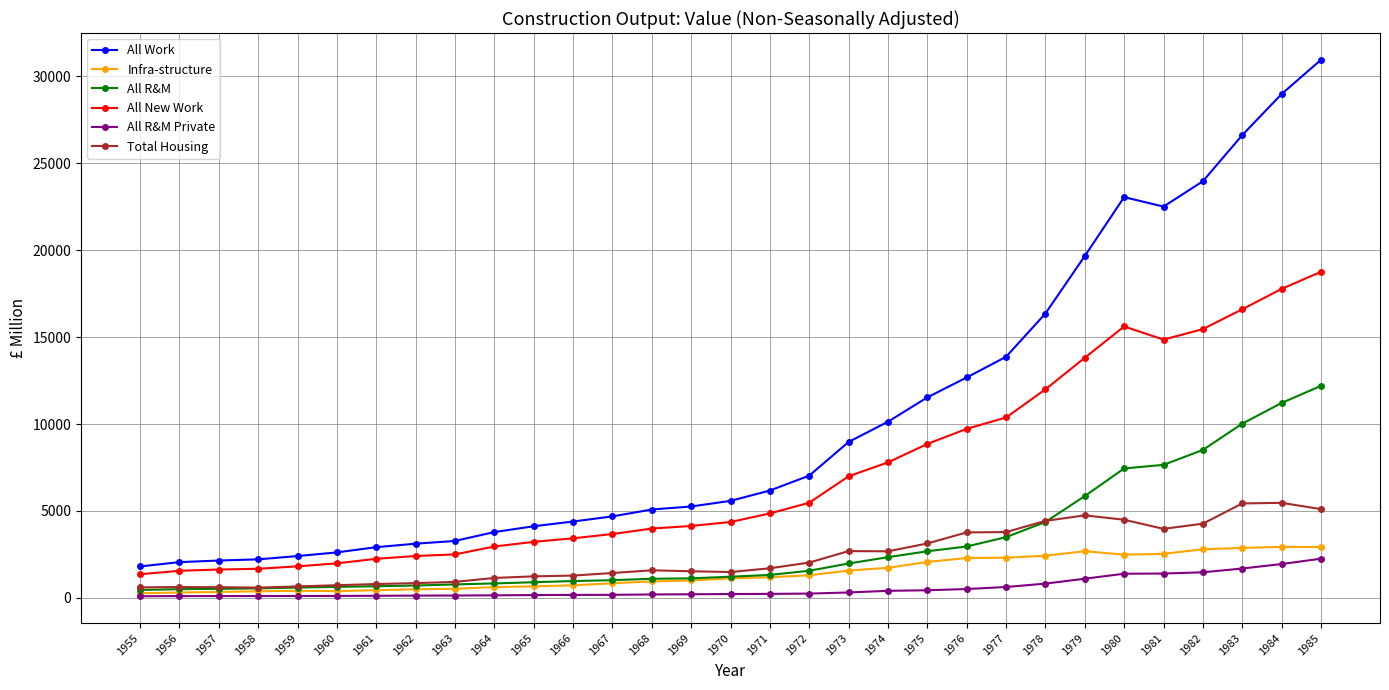

At which category does the chart reach its peak across all series?

1985